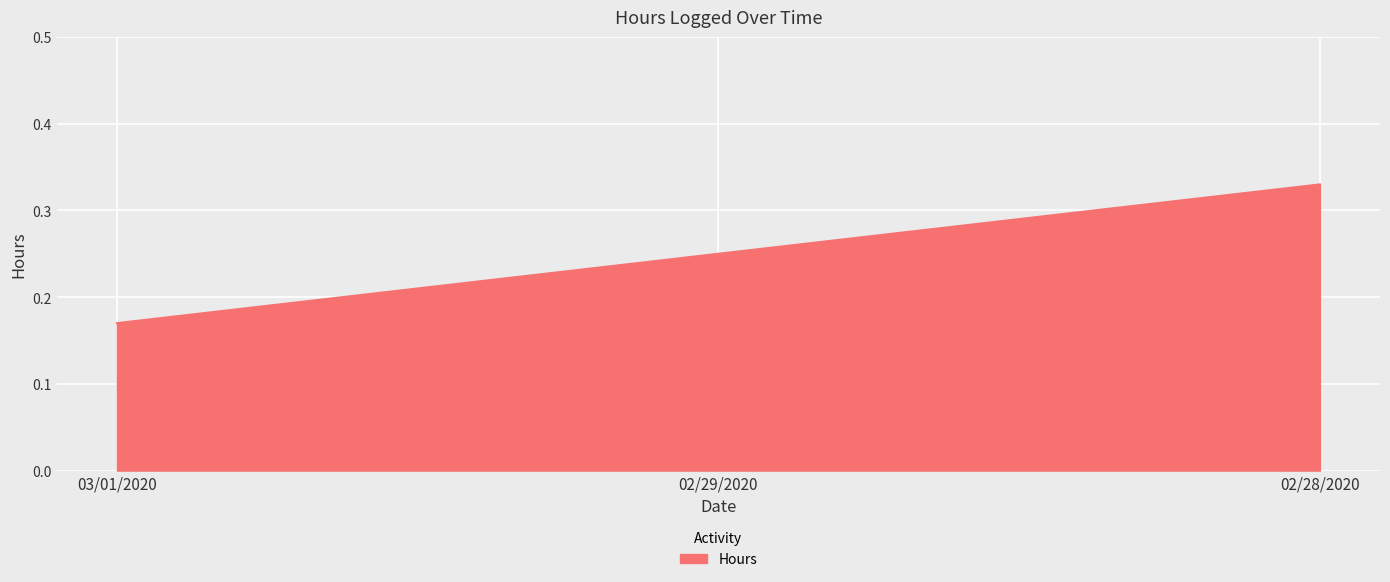

The value at 02/28/2020 is 0.2. True or false?

False